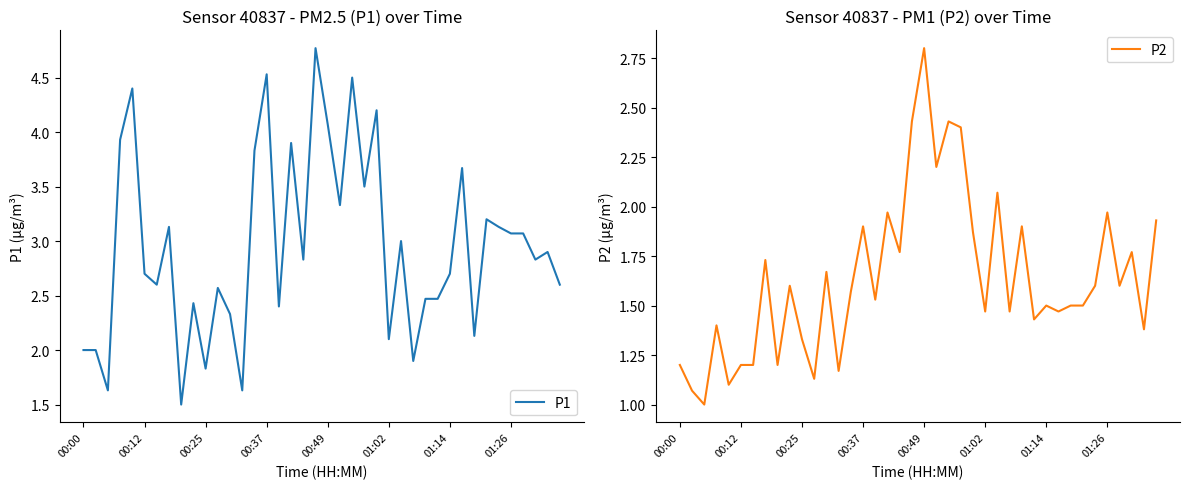

What is the sum of all P1 values?

117.8